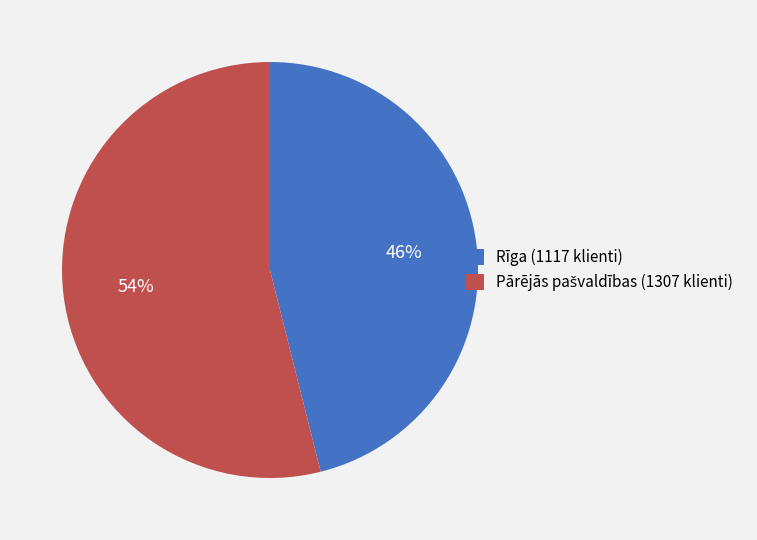

How many slices are in this pie chart?

2